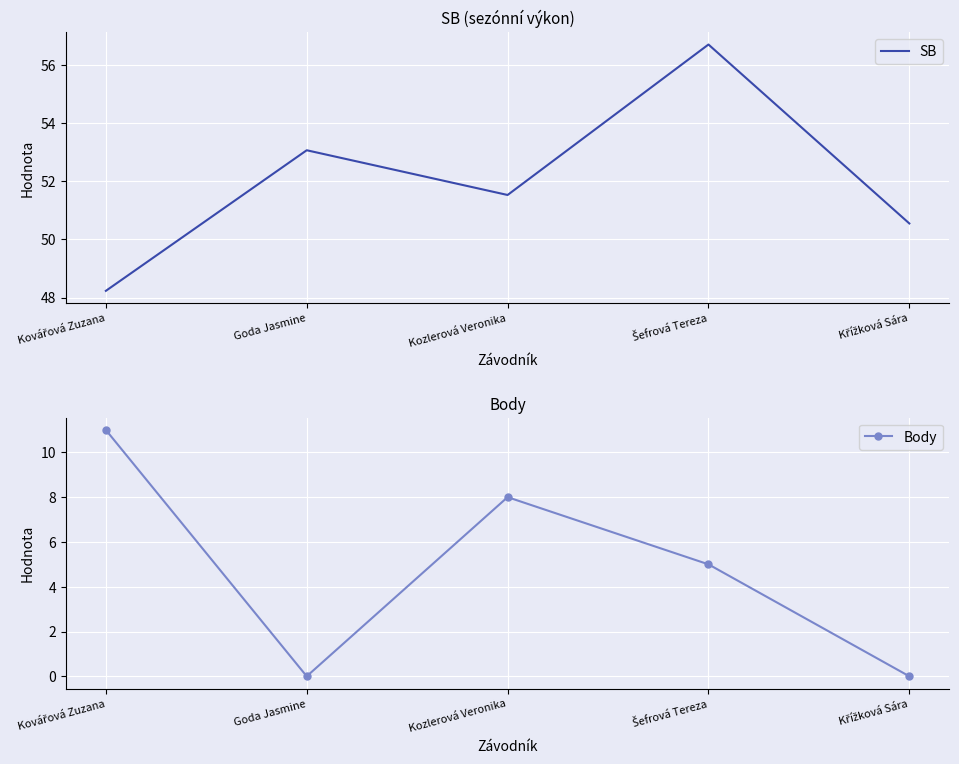

True or false: Body and SB intersect in this chart.

False